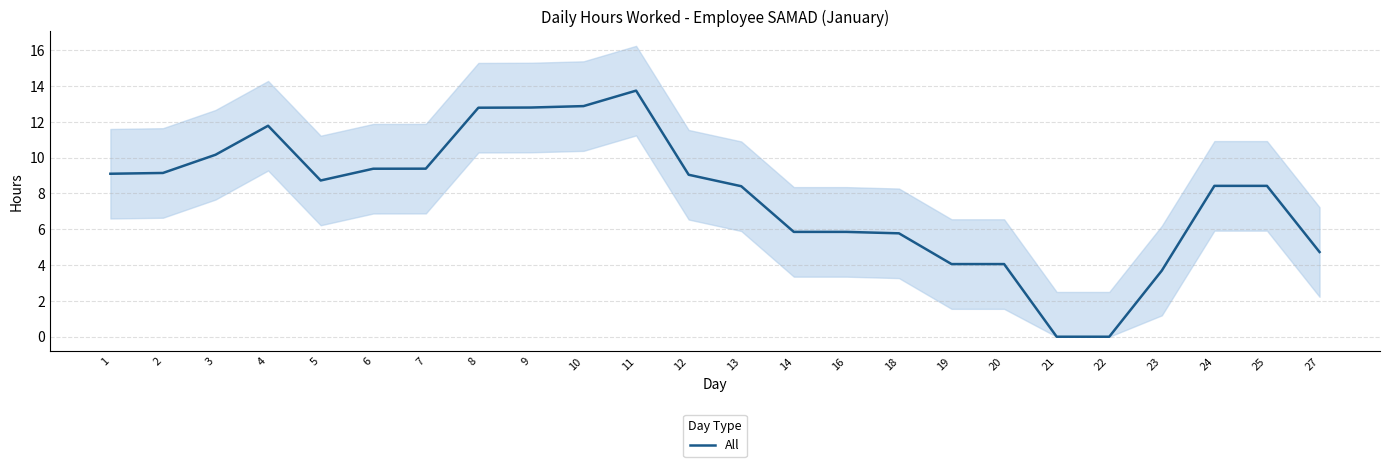

Reading right to left, transcribe all the data shown in this chart.

27=4.7	25=8.4	24=8.4	23=3.7	22=0.0	21=0.0	20=4.1	19=4.1	18=5.8	16=5.9	14=5.9	13=8.4	12=9.0	11=13.7	10=12.9	9=12.8	8=12.8	7=9.4	6=9.4	5=8.7	4=11.8	3=10.2	2=9.1	1=9.1